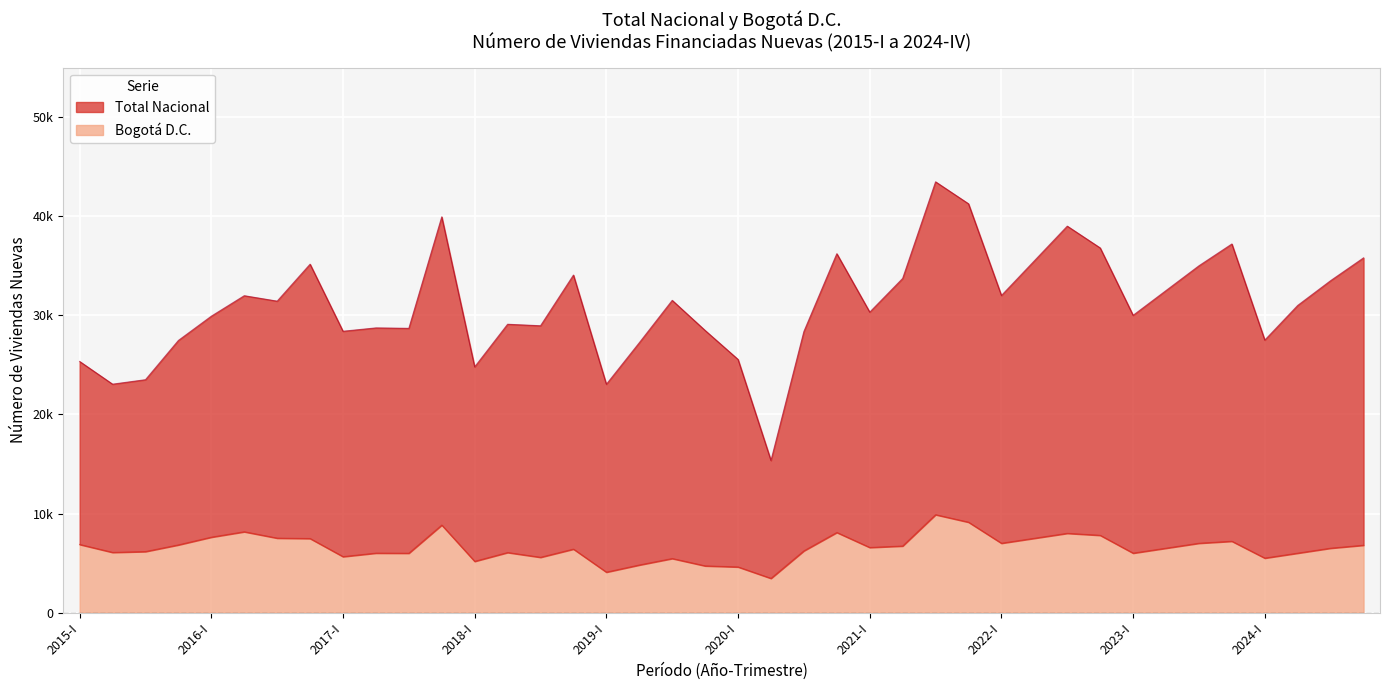

How many distinct data groups are displayed?

2